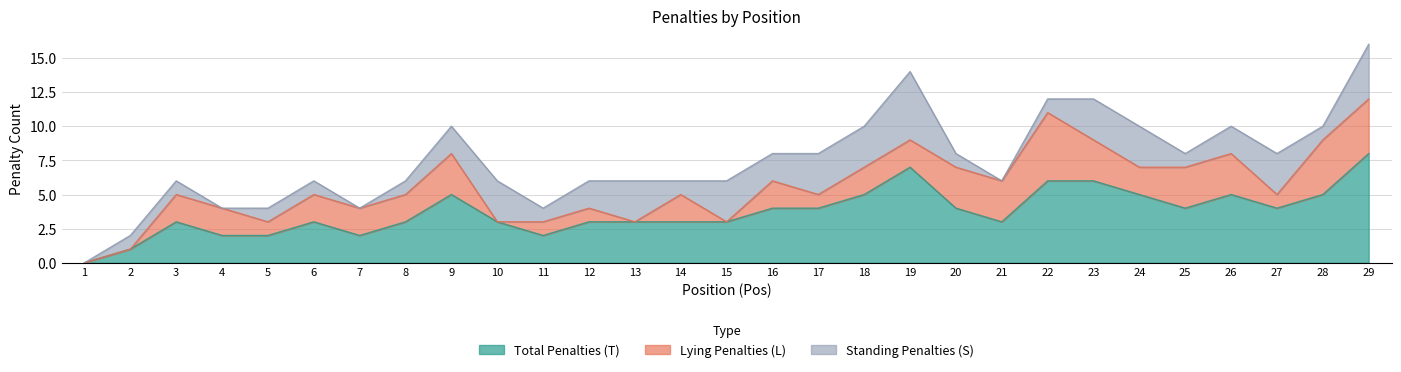

Which series has the largest total across all categories?

Total Penalties (T)